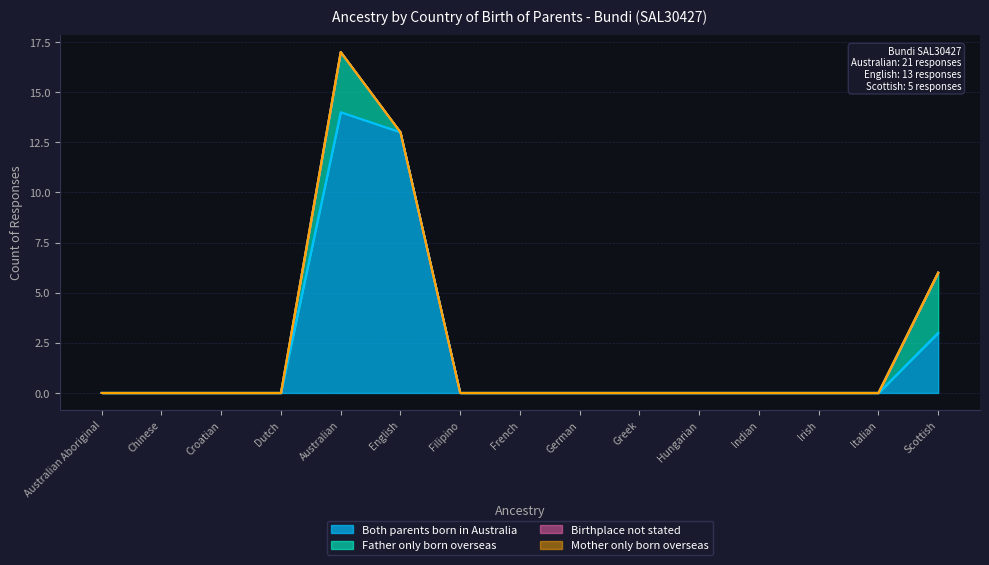

What position from the left is English?

6